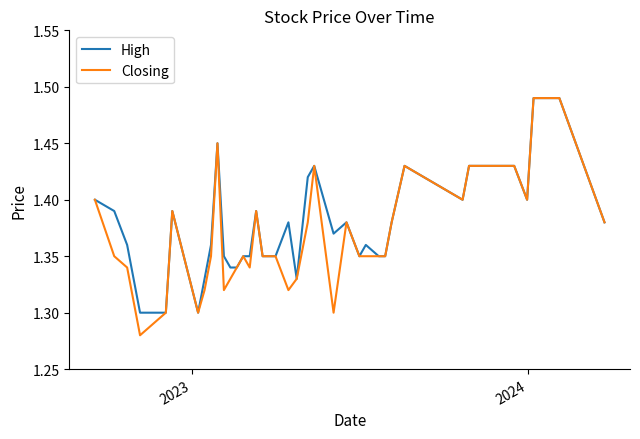

Count the High values in the range 1 to 2.

40